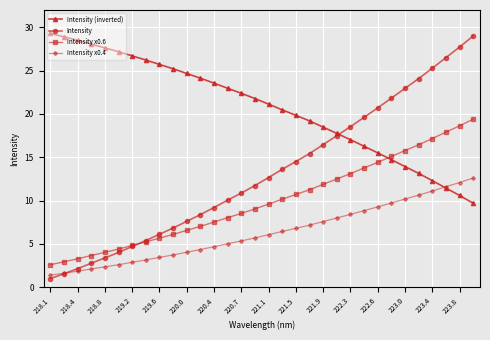

Reading left to right, list all the values displayed in this chart.

Intensity (inverted): 29.3	28.9	28.5	28.1	27.6	27.2	26.7	26.2	25.7	25.2	24.7	24.1	23.6	23.0	22.4	21.8	21.1	20.5	19.8	19.2	18.5	17.8	17.0	16.3	15.5	14.7	13.9	13.1	12.3	11.4	10.6	9.7
Intensity: 1.0	1.6	2.1	2.8	3.4	4.0	4.7	5.4	6.1	6.8	7.6	8.4	9.2	10.1	10.9	11.7	12.7	13.6	14.5	15.4	16.5	17.5	18.5	19.6	20.7	21.8	23.0	24.1	25.3	26.5	27.7	29.0
Intensity x0.6: 2.6	2.9	3.3	3.7	4.0	4.4	4.8	5.2	5.7	6.1	6.6	7.0	7.5	8.0	8.5	9.0	9.6	10.2	10.7	11.3	11.9	12.5	13.1	13.8	14.4	15.1	15.8	16.4	17.2	17.9	18.6	19.4
Intensity x0.4: 1.4	1.6	1.9	2.1	2.4	2.6	2.9	3.2	3.4	3.7	4.0	4.4	4.7	5.0	5.4	5.7	6.1	6.4	6.8	7.2	7.6	8.0	8.4	8.8	9.3	9.7	10.2	10.6	11.1	11.6	12.1	12.6